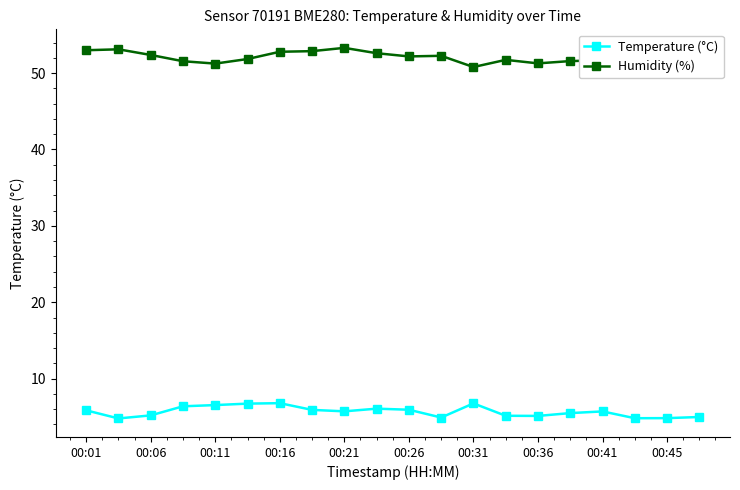

What are all the series names shown in the legend?

Temperature (°C), Humidity (%)